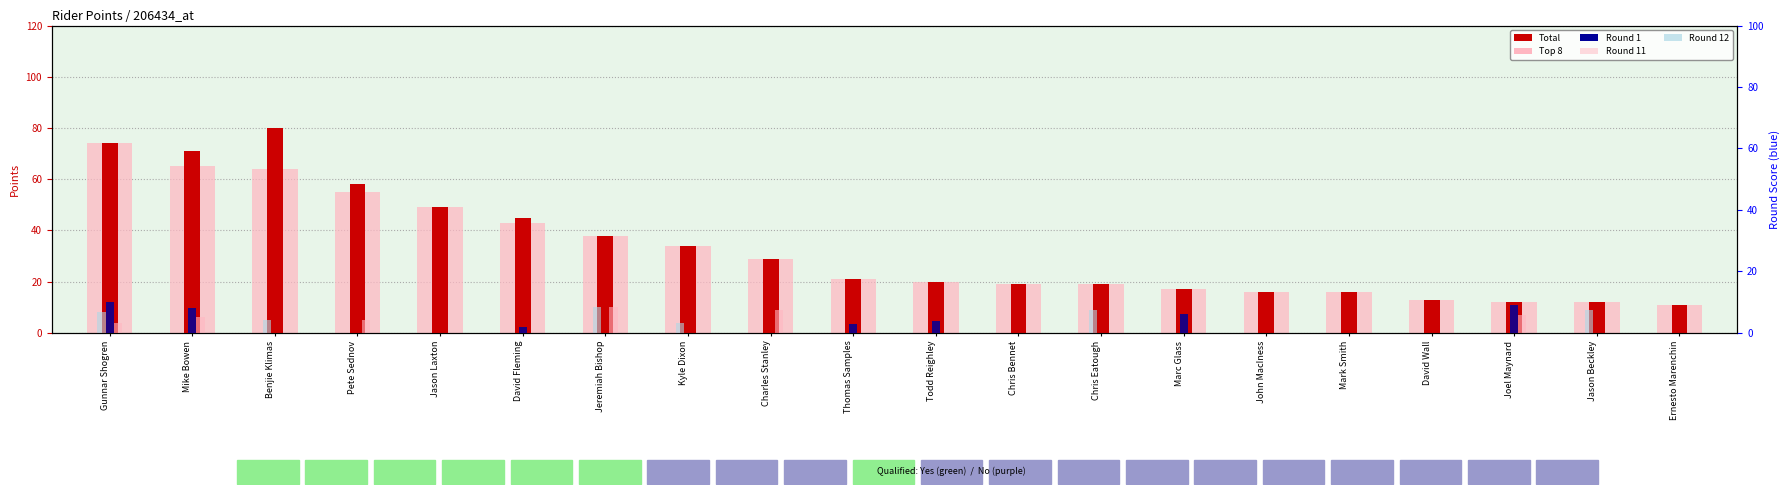

Reading right to left, what are all the values shown in this chart?

Top 8 (pink): 11	12	12	13	16	16	17	19	19	20	21	29	34	38	43	49	55	64	65	74
Total: 11	12	12	13	16	16	17	19	19	20	21	29	34	38	45	49	58	80	71	74
Round 11: 0	0	7	0	0	0	0	0	0	0	0	9	0	10	0	0	5	0	6	4
Round 12: 0	9	0	0	0	0	0	9	0	0	0	0	4	10	0	0	0	5	0	8
Round 1: 0	0	9	0	0	0	6	0	0	4	3	0	0	0	2	0	0	0	8	10